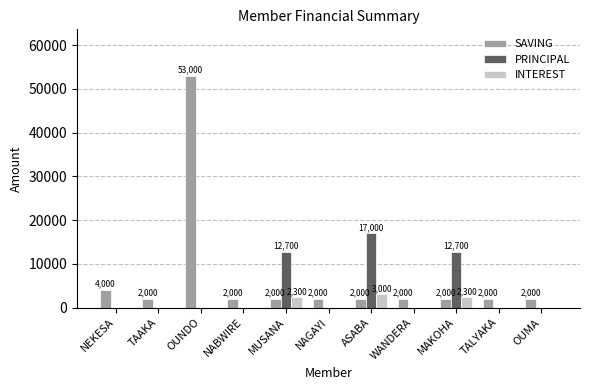

Reading left to right, extract all data points from this chart.

SAVING: NEKESA=4000	TAAKA=2000	OUNDO=53000	NABWIRE=2000	MUSANA=2000	NAGAYI=2000	ASABA=2000	WANDERA=2000	MAKOHA=2000	TALYAKA=2000	OUMA=2000
PRINCIPAL: NEKESA=0	TAAKA=0	OUNDO=0	NABWIRE=0	MUSANA=12700	NAGAYI=0	ASABA=17000	WANDERA=0	MAKOHA=12700	TALYAKA=0	OUMA=0
INTEREST: NEKESA=0	TAAKA=0	OUNDO=0	NABWIRE=0	MUSANA=2300	NAGAYI=0	ASABA=3000	WANDERA=0	MAKOHA=2300	TALYAKA=0	OUMA=0